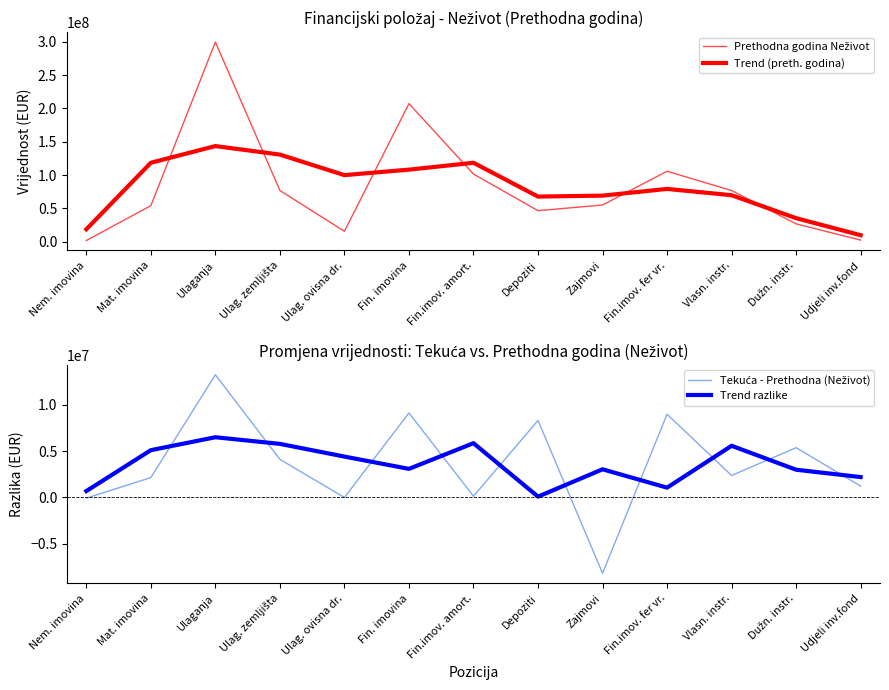

What is the sum of the Trend (preth. godina) values at Nem. imovina and Fin. imovina?

126632893.0